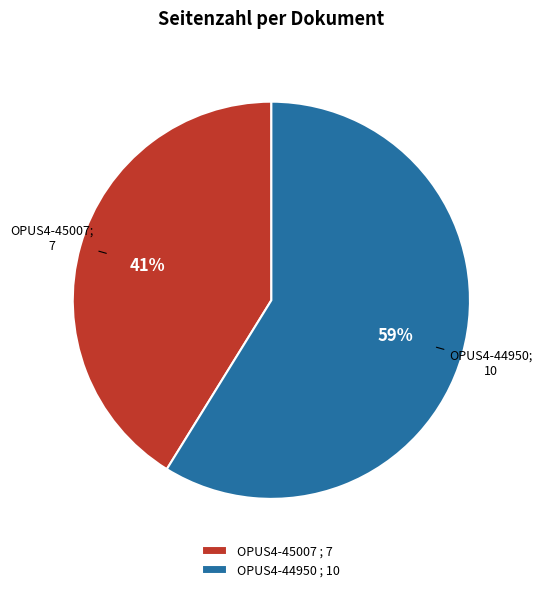

What is the smallest slice in the pie chart?

OPUS4-45007